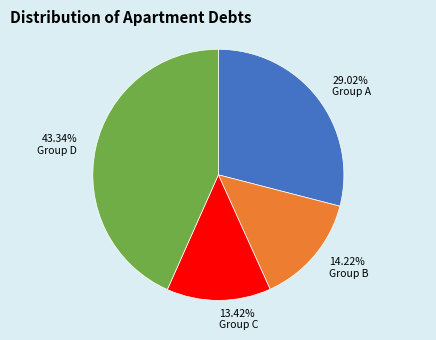

Is there a majority slice in this chart?

No